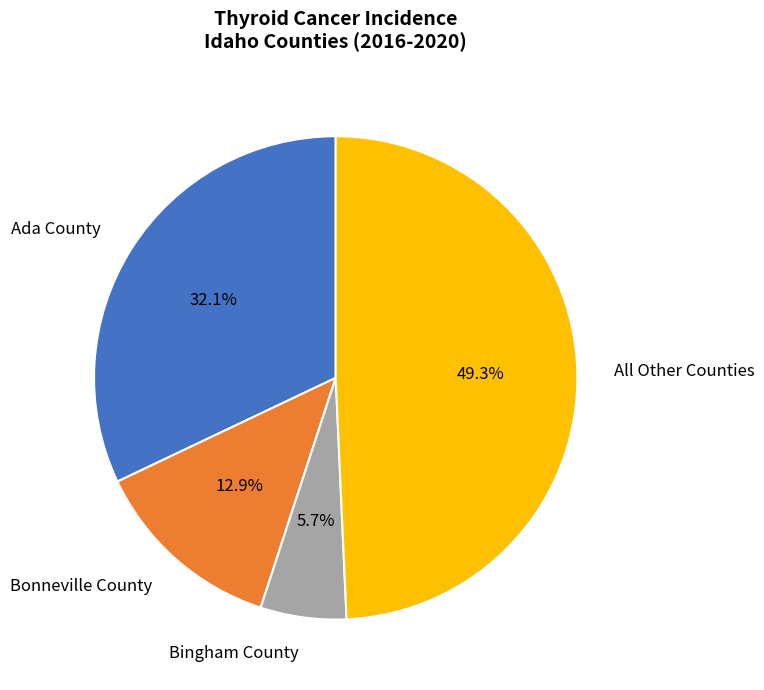

Does any single category account for the majority?

No